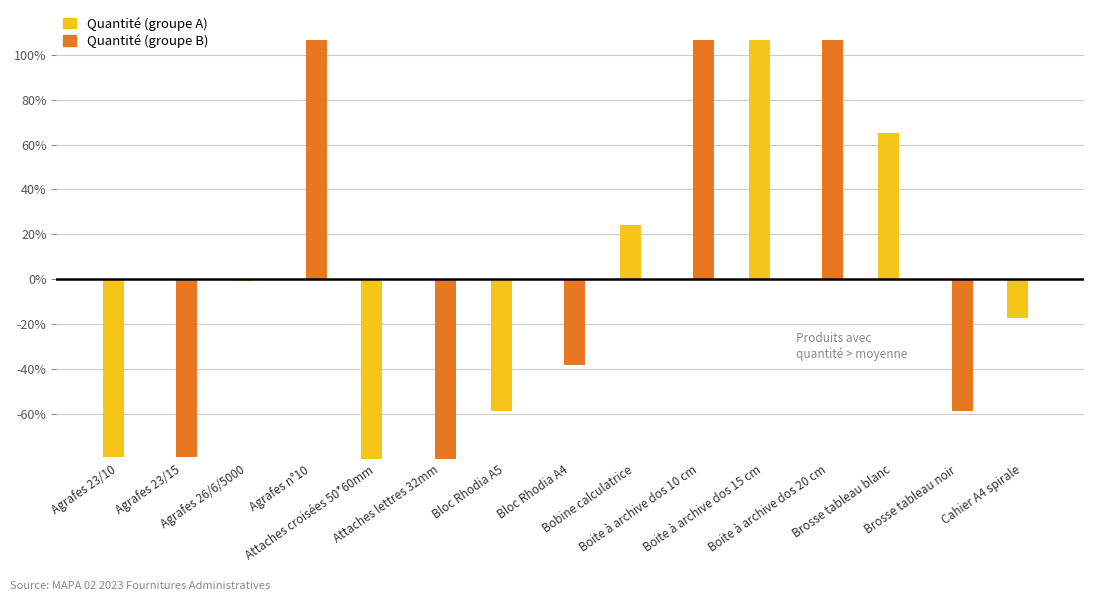

How many groups of bars are there?

15